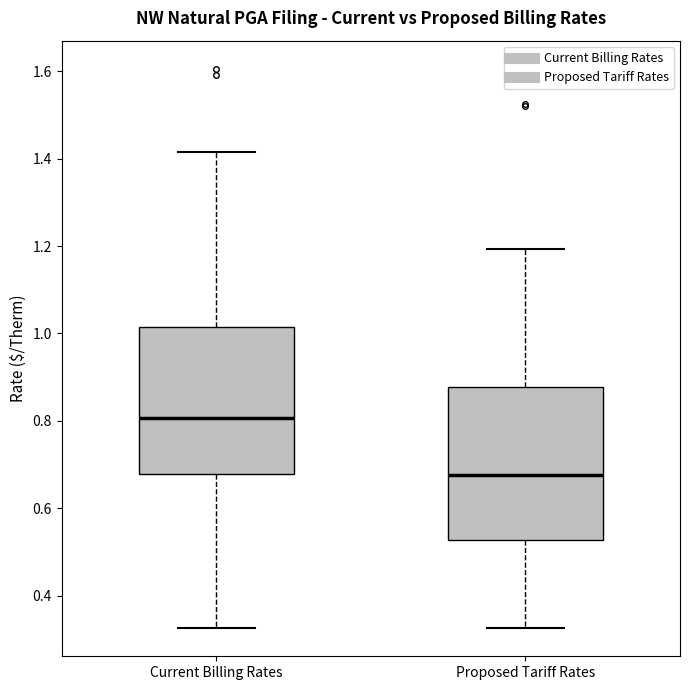

Where does the lower whisker of the box for Current Billing Rates end on the y-axis? The values are not printed on the chart, so give them approximately, as read against the axis.

0.32